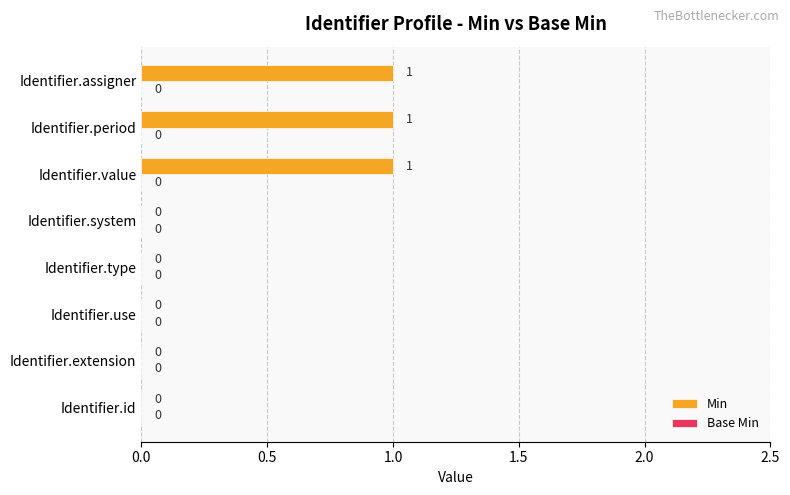

The value at Identifier.assigner is 2. True or false?

False